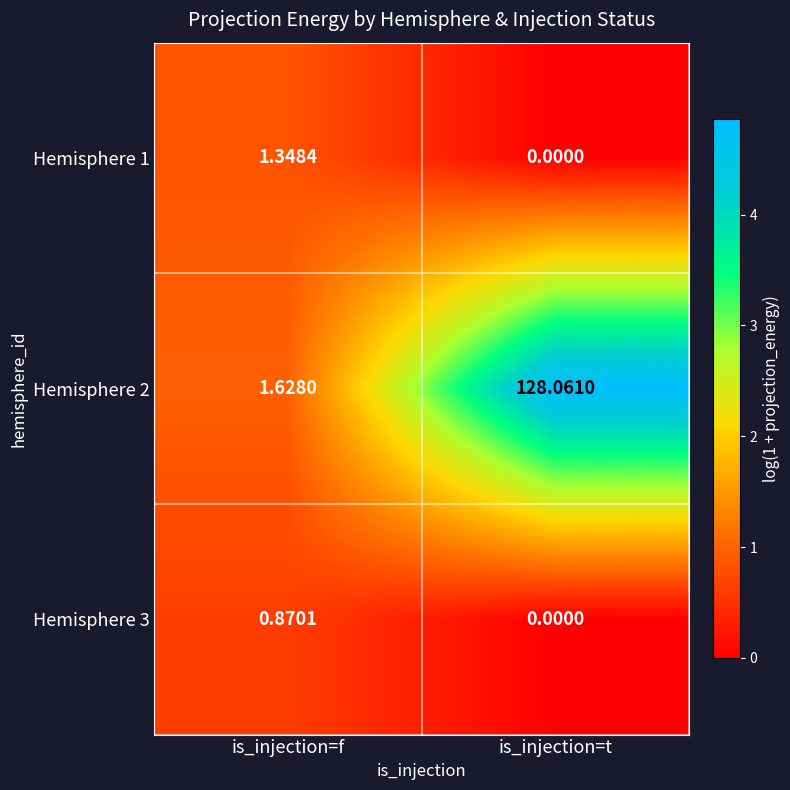

At which category is the sum across all series the highest?

is_injection=t